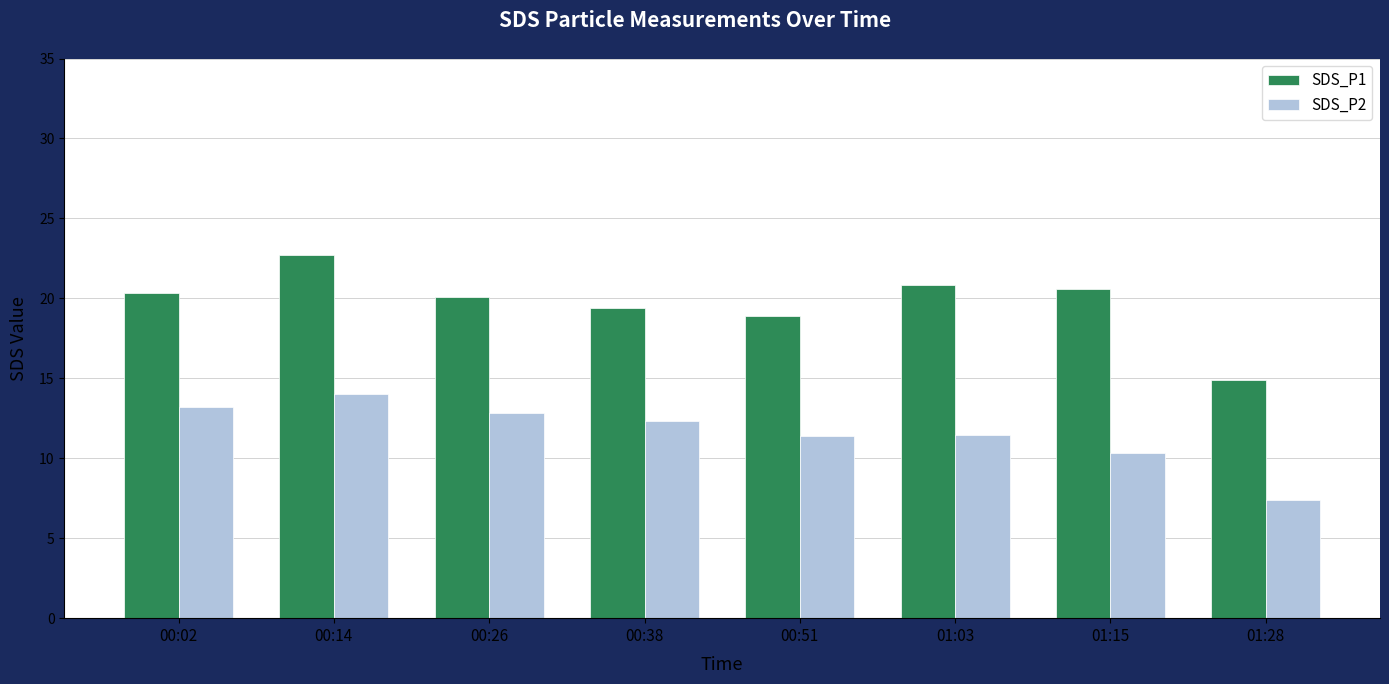

Rank the series by their average value, from lowest to highest.

SDS_P2, SDS_P1